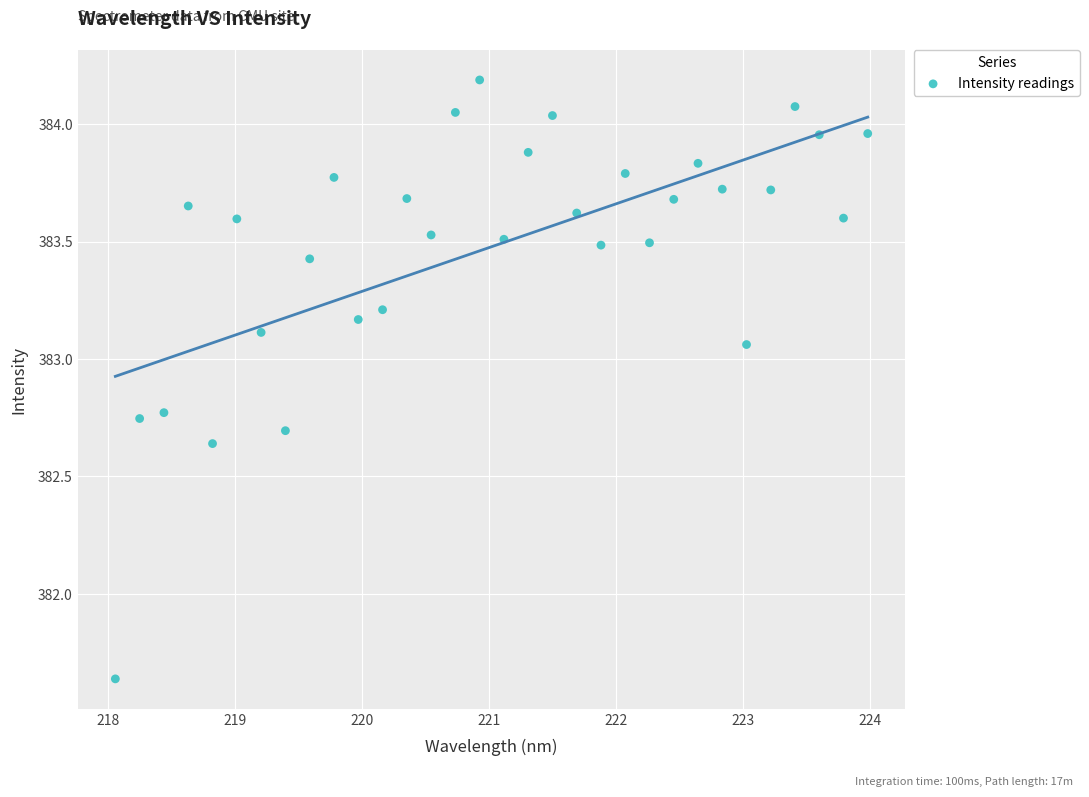

What is the range of X values (max minus min)?

5.9